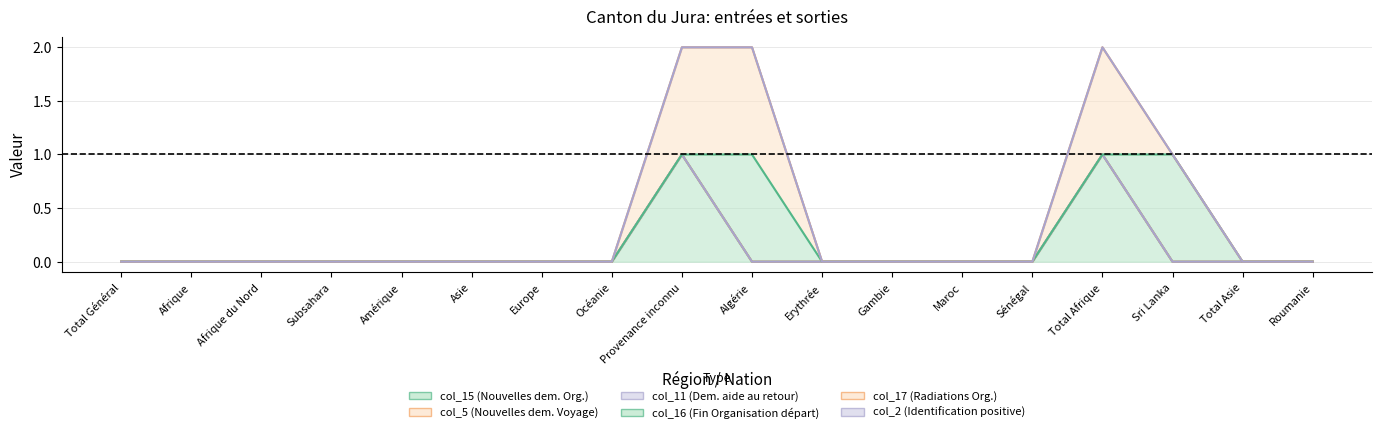

Reading left to right, extract all data points from this chart.

col_15: Total Général=0	Afrique=0	Afrique du Nord=0	Subsahara=0	Amérique=0	Asie=0	Europe=0	Océanie=0	Provenance inconnu=1	Algérie=0	Erythrée=0	Gambie=0	Maroc=0	Sénégal=0	Total Afrique=1	Sri Lanka=0	Total Asie=0	Roumanie=0
col_5: Total Général=0	Afrique=0	Afrique du Nord=0	Subsahara=0	Amérique=0	Asie=0	Europe=0	Océanie=0	Provenance inconnu=0	Algérie=0	Erythrée=0	Gambie=0	Maroc=0	Sénégal=0	Total Afrique=0	Sri Lanka=0	Total Asie=0	Roumanie=0
col_11: Total Général=0	Afrique=0	Afrique du Nord=0	Subsahara=0	Amérique=0	Asie=0	Europe=0	Océanie=0	Provenance inconnu=0	Algérie=0	Erythrée=0	Gambie=0	Maroc=0	Sénégal=0	Total Afrique=0	Sri Lanka=0	Total Asie=0	Roumanie=0
col_16: Total Général=0	Afrique=0	Afrique du Nord=0	Subsahara=0	Amérique=0	Asie=0	Europe=0	Océanie=0	Provenance inconnu=0	Algérie=1	Erythrée=0	Gambie=0	Maroc=0	Sénégal=0	Total Afrique=0	Sri Lanka=1	Total Asie=0	Roumanie=0
col_17: Total Général=0	Afrique=0	Afrique du Nord=0	Subsahara=0	Amérique=0	Asie=0	Europe=0	Océanie=0	Provenance inconnu=1	Algérie=1	Erythrée=0	Gambie=0	Maroc=0	Sénégal=0	Total Afrique=1	Sri Lanka=0	Total Asie=0	Roumanie=0
col_2: Total Général=0	Afrique=0	Afrique du Nord=0	Subsahara=0	Amérique=0	Asie=0	Europe=0	Océanie=0	Provenance inconnu=0	Algérie=0	Erythrée=0	Gambie=0	Maroc=0	Sénégal=0	Total Afrique=0	Sri Lanka=0	Total Asie=0	Roumanie=0